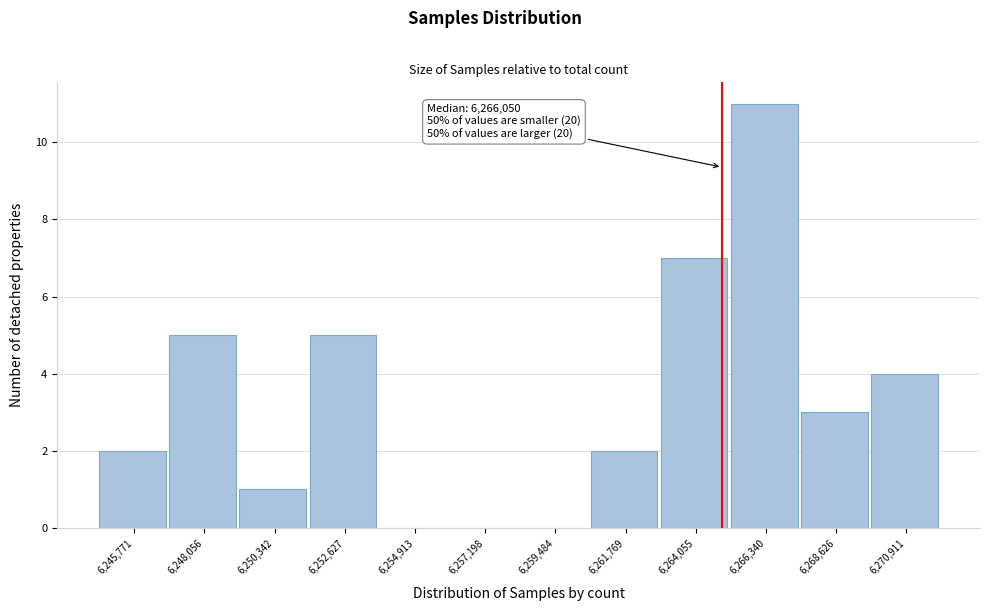

Reading right to left, what are all the values shown in this chart?

6,270,911=4	6,268,626=3	6,266,340=11	6,264,055=7	6,261,769=2	6,259,484=0	6,257,198=0	6,254,913=0	6,252,627=5	6,250,342=1	6,248,056=5	6,245,771=2